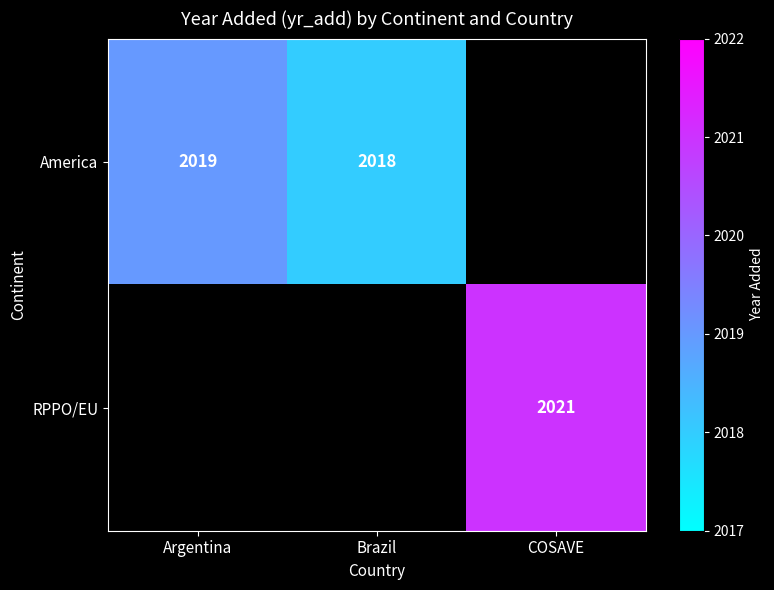

Is it true that America equals 2018 at Brazil?

True